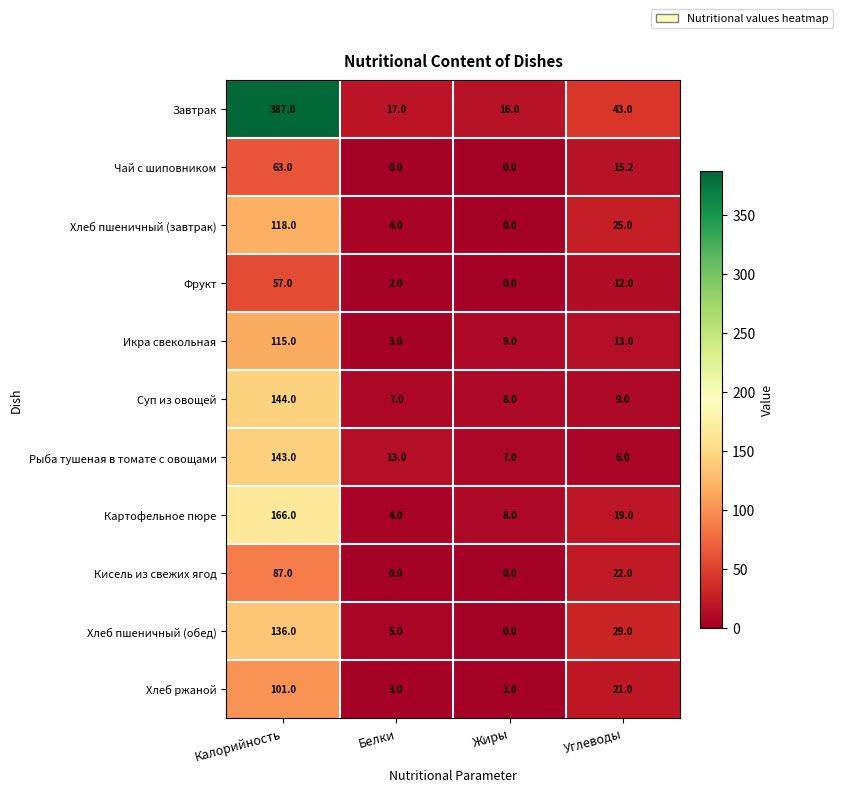

Rank the categories by Рыба тушеная в томате с овощами value from highest to lowest.

Калорийность, Белки, Жиры, Углеводы